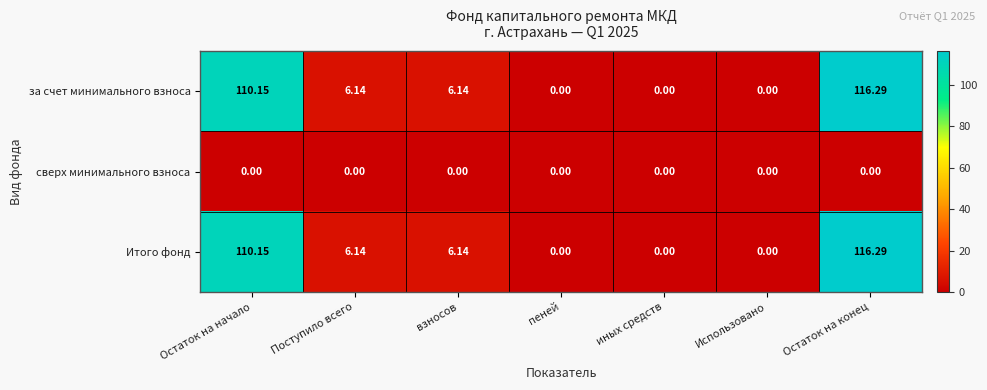

Which label corresponds to the largest value in the chart?

Остаток на конец